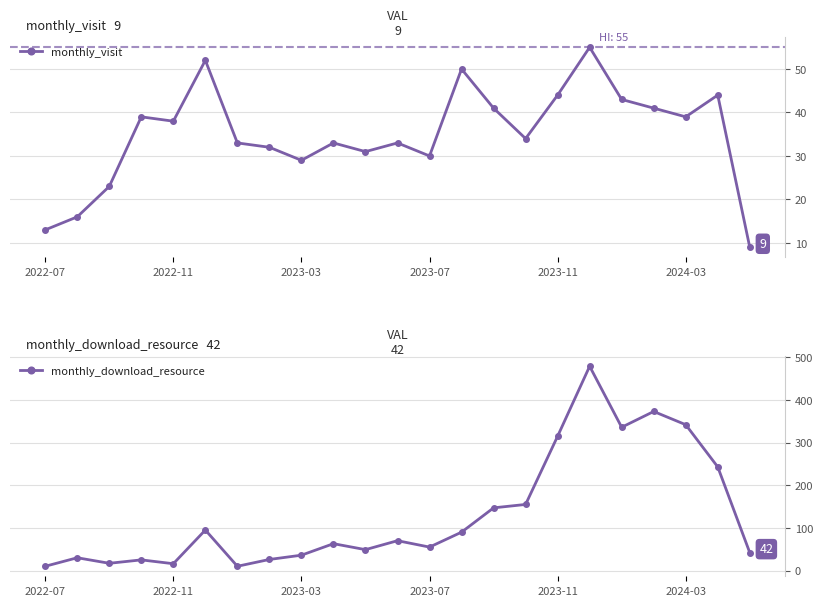

What is the minimum value for monthly_visit?

9